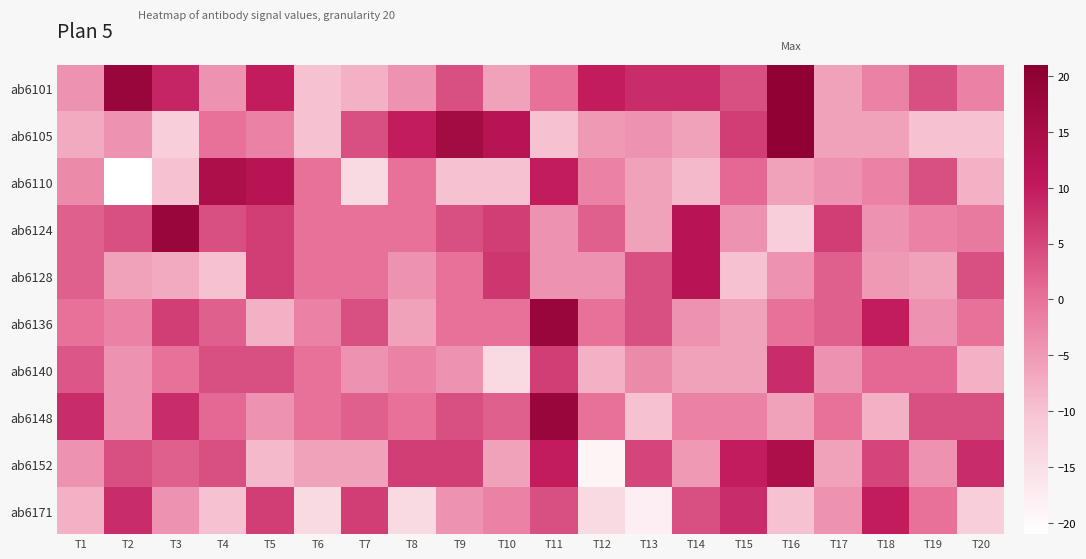

Reading left to right, extract all data points from this chart.

ab6101: T1=-4	T2=18	T3=9	T4=-4	T5=10	T6=-10	T7=-8	T8=-4	T9=4	T10=-6	T11=0	T12=10	T13=8	T14=8	T15=4	T16=20	T17=-6	T18=-2	T19=4	T20=-2
ab6105: T1=-7	T2=-4	T3=-12	T4=0	T5=-2	T6=-10	T7=4	T8=10	T9=16	T10=12	T11=-10	T12=-5	T13=-4	T14=-6	T15=6	T16=20	T17=-6	T18=-6	T19=-10	T20=-10
ab6110: T1=-3	T2=-21	T3=-10	T4=14	T5=12	T6=0	T7=-14	T8=0	T9=-10	T10=-10	T11=10	T12=-2	T13=-6	T14=-9	T15=1	T16=-6	T17=-4	T18=-2	T19=4	T20=-8
ab6124: T1=2	T2=4	T3=18	T4=4	T5=6	T6=0	T7=0	T8=0	T9=4	T10=6	T11=-4	T12=2	T13=-6	T14=12	T15=-4	T16=-12	T17=6	T18=-4	T19=-2	T20=-1
ab6128: T1=2	T2=-6	T3=-7	T4=-10	T5=6	T6=0	T7=0	T8=-4	T9=0	T10=7	T11=-4	T12=-4	T13=4	T14=12	T15=-10	T16=-4	T17=2	T18=-5	T19=-6	T20=4
ab6136: T1=0	T2=-2	T3=6	T4=2	T5=-8	T6=-2	T7=4	T8=-6	T9=0	T10=0	T11=18	T12=0	T13=4	T14=-4	T15=-6	T16=0	T17=2	T18=10	T19=-4	T20=0
ab6140: T1=3	T2=-4	T3=0	T4=4	T5=4	T6=0	T7=-4	T8=-2	T9=-4	T10=-14	T11=6	T12=-8	T13=-3	T14=-6	T15=-6	T16=8	T17=-4	T18=1	T19=1	T20=-8
ab6148: T1=8	T2=-4	T3=8	T4=1	T5=-4	T6=0	T7=2	T8=0	T9=4	T10=2	T11=18	T12=0	T13=-10	T14=-2	T15=-2	T16=-6	T17=0	T18=-8	T19=4	T20=4
ab6152: T1=-4	T2=4	T3=2	T4=4	T5=-9	T6=-6	T7=-6	T8=6	T9=6	T10=-6	T11=10	T12=-19	T13=5	T14=-5	T15=10	T16=14	T17=-6	T18=5	T19=-4	T20=8
ab6171: T1=-8	T2=8	T3=-4	T4=-10	T5=6	T6=-14	T7=6	T8=-14	T9=-4	T10=-2	T11=4	T12=-14	T13=-18	T14=4	T15=8	T16=-10	T17=-4	T18=10	T19=0	T20=-12